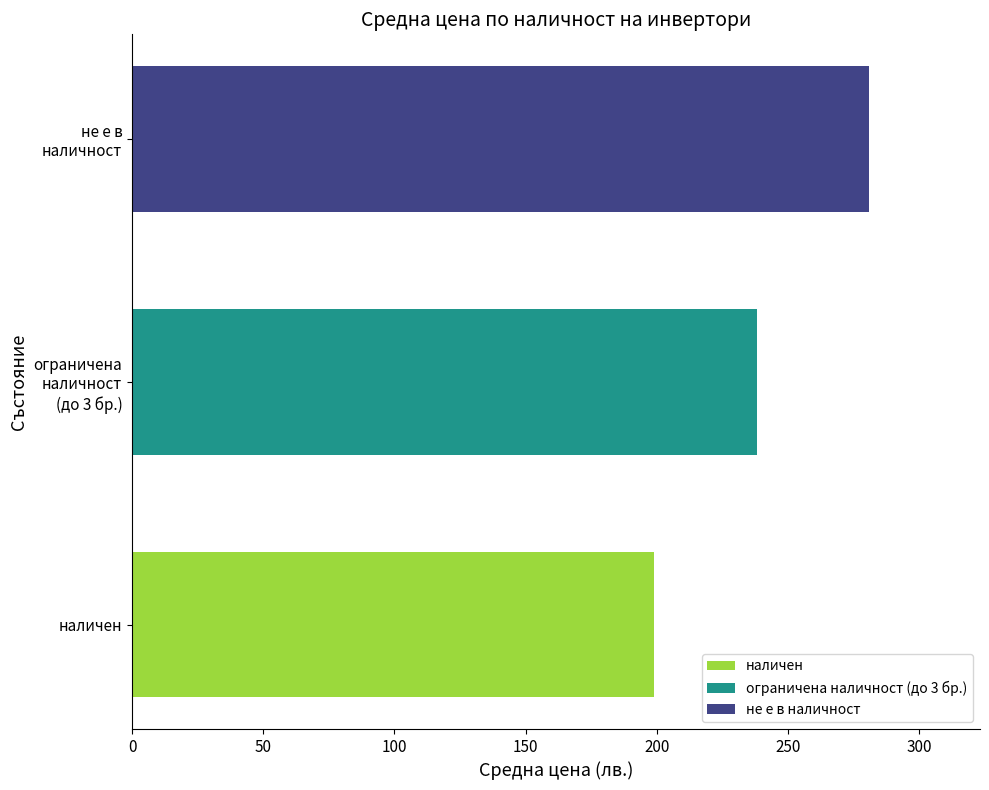

Rank the series by their maximum value, from lowest to highest.

наличен, ограничена наличност (до 3 бр.), не е в наличност